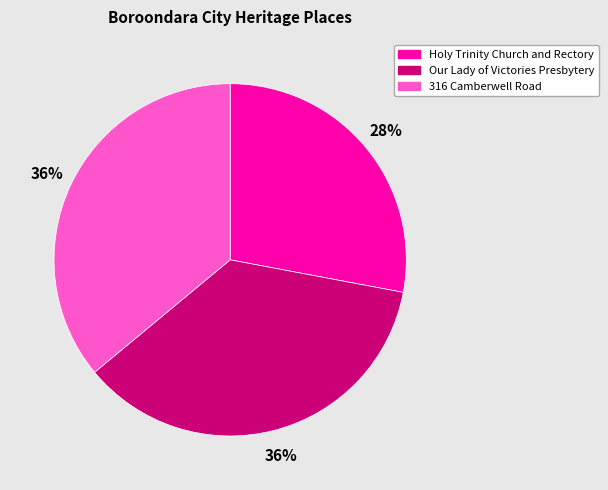

To the nearest percent, what is the average slice percentage?

33%